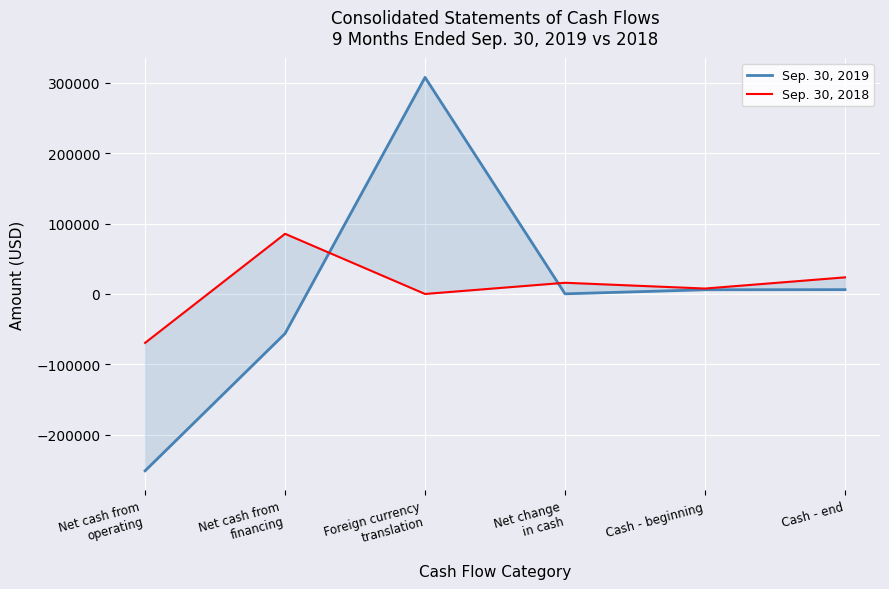

List the series in order of their peak value, lowest first.

Sep. 30, 2018, Sep. 30, 2019